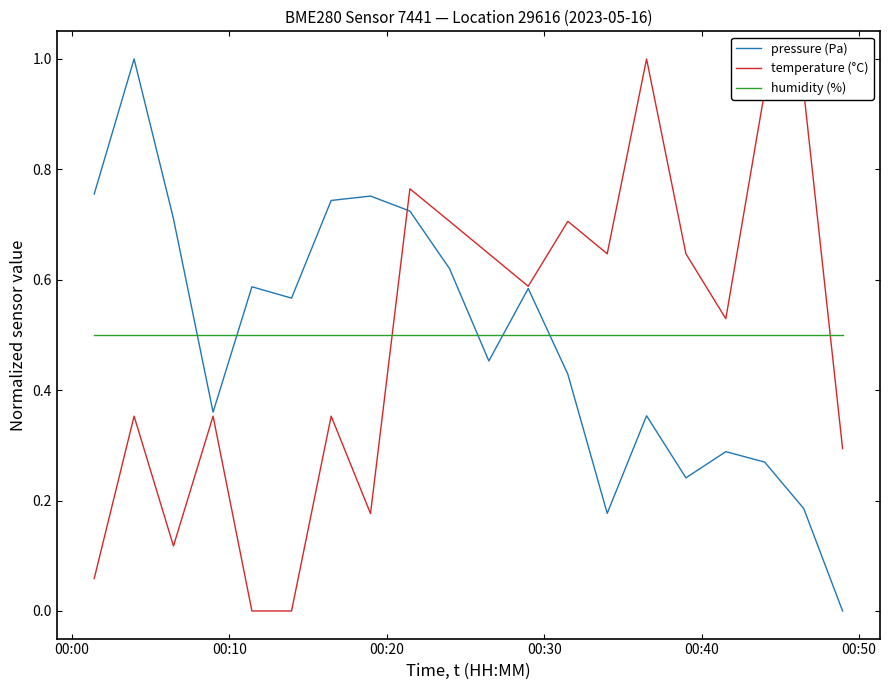

What is the maximum value shown in the chart?

1.0